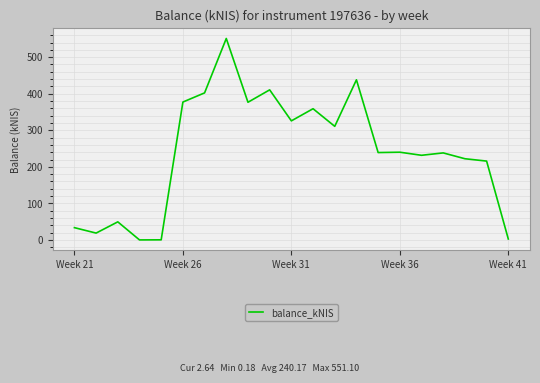

What is the difference between the maximum and minimum values?

550.9